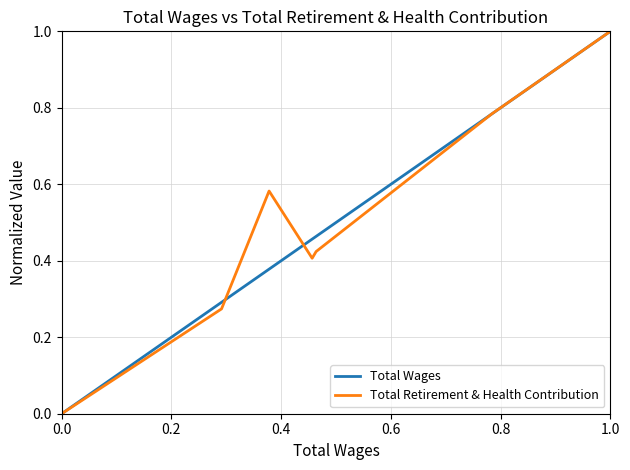

What is the sum of all Total Retirement & Health Contribution values?

3.5